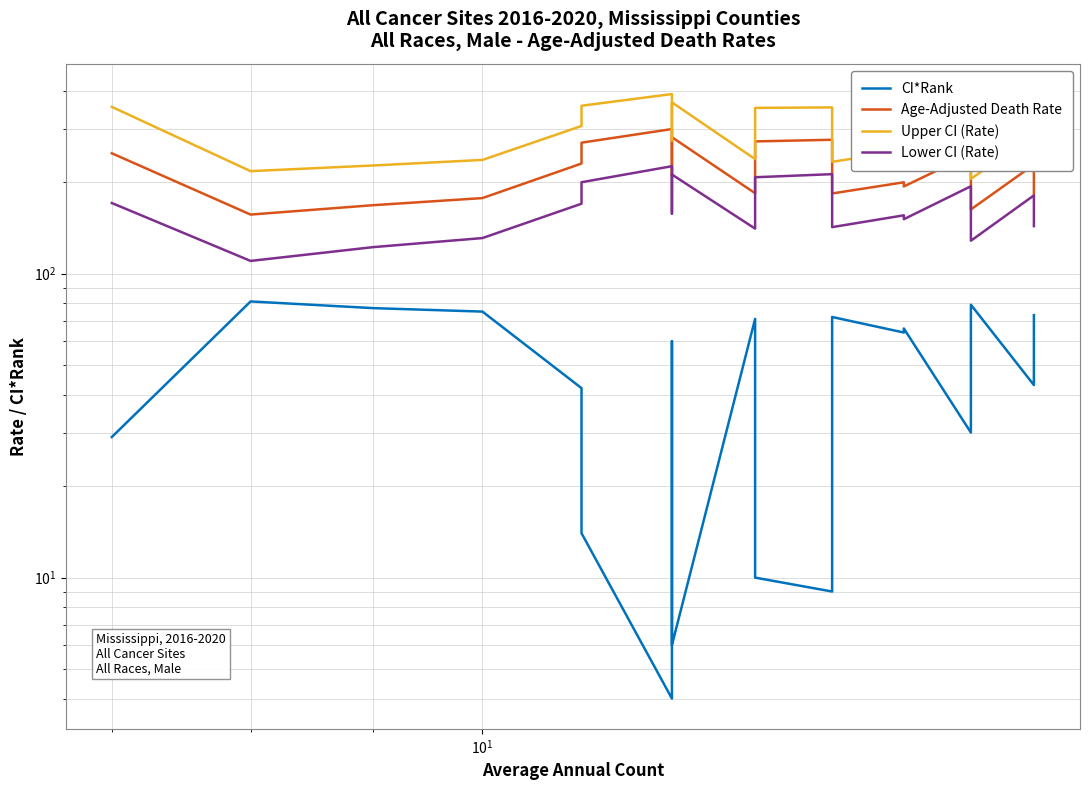

Count the number of data series in this chart.

4